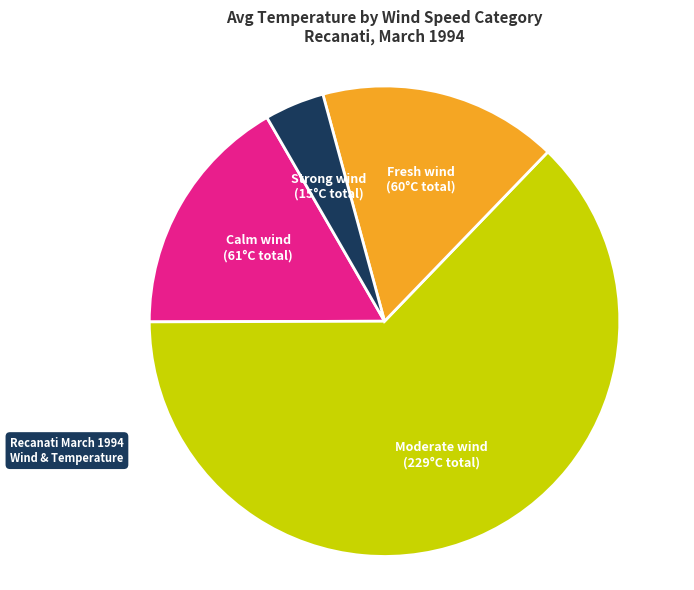

Is there any slice that represents more than half of the pie?

Yes